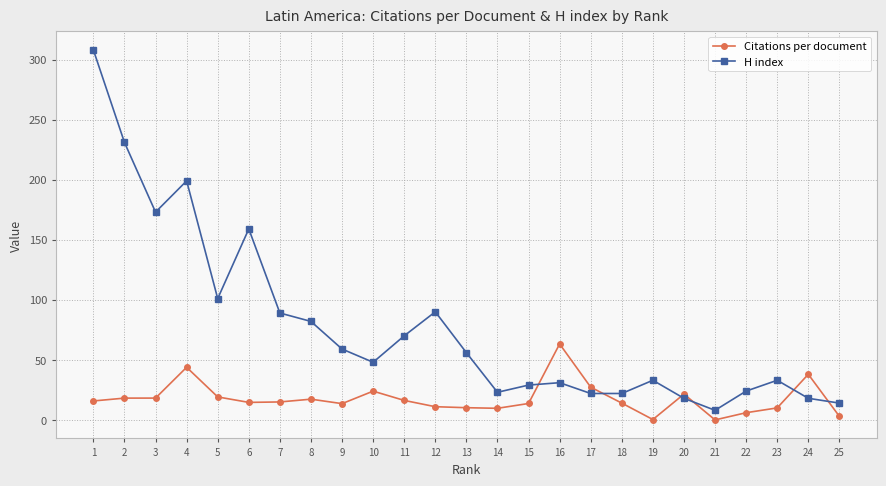

Does the chart have visible grid lines?

Yes